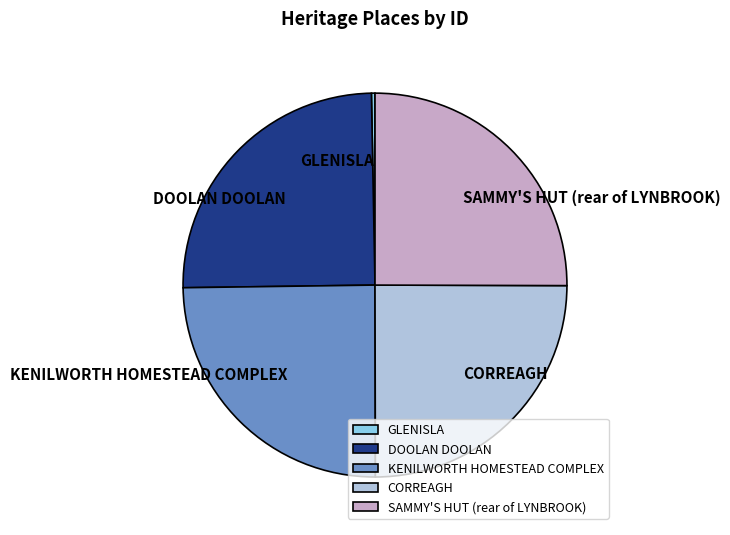

Count the number of slices in the pie.

5